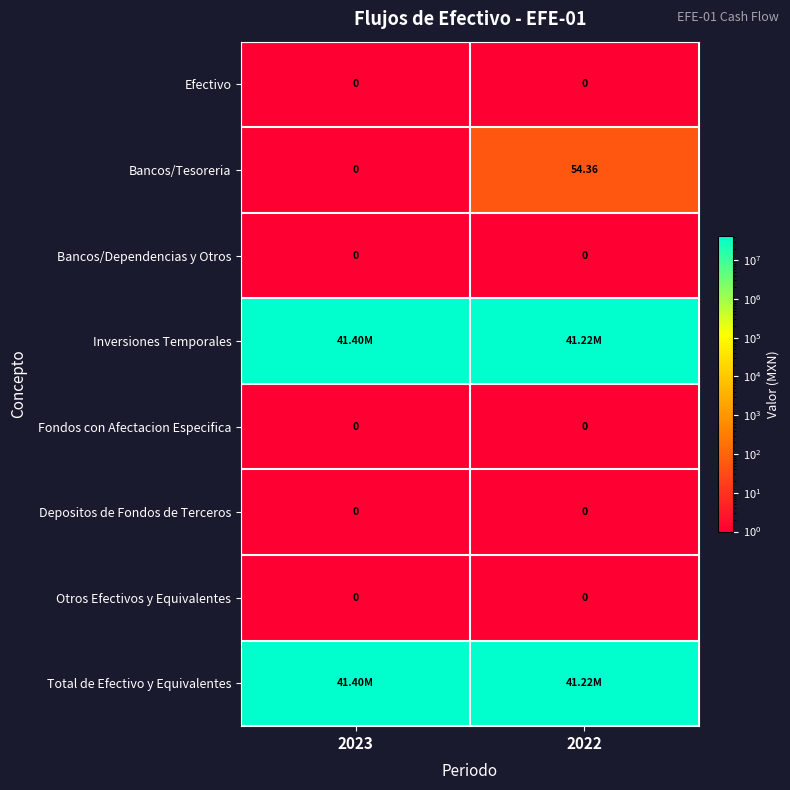

What value does the Total de Efectivo y Equivalentes series have at 2023?

41396464.7